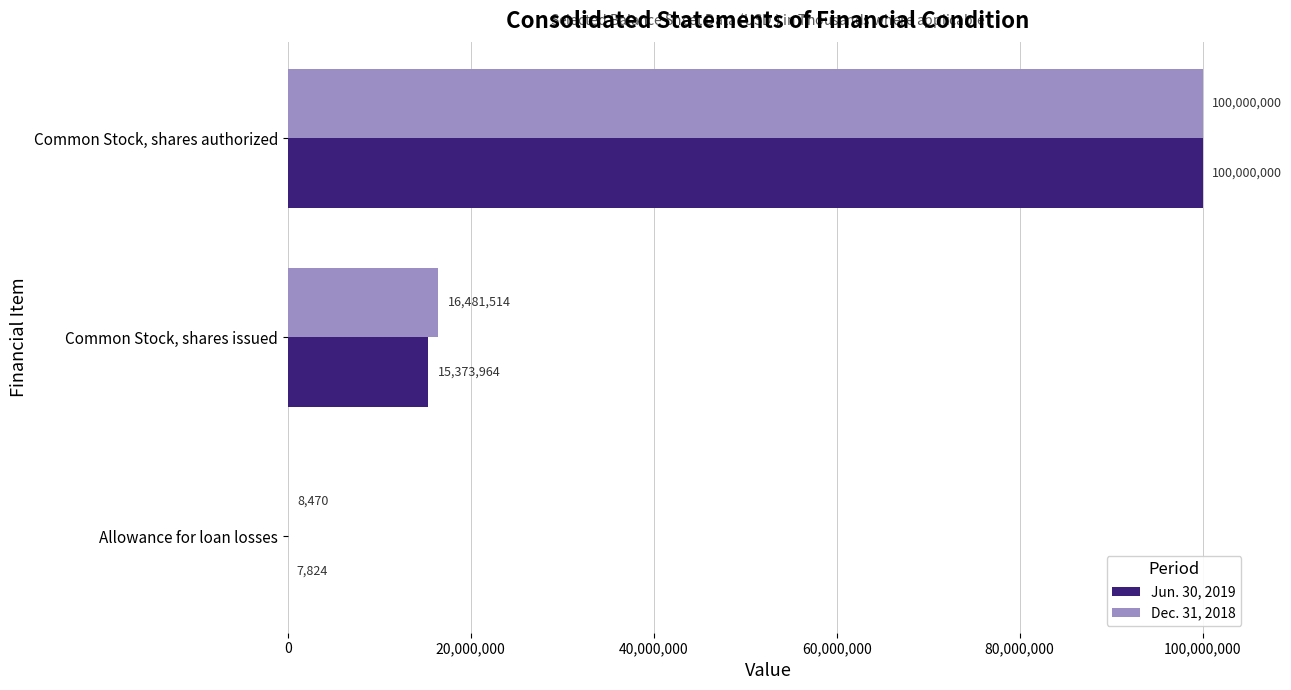

What is the sum of all Jun. 30, 2019 values?

115381788